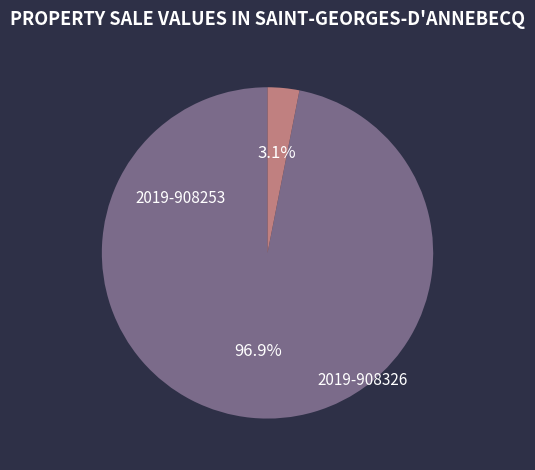

What percentage is the 2019-908253 slice, to the nearest percent?

97%